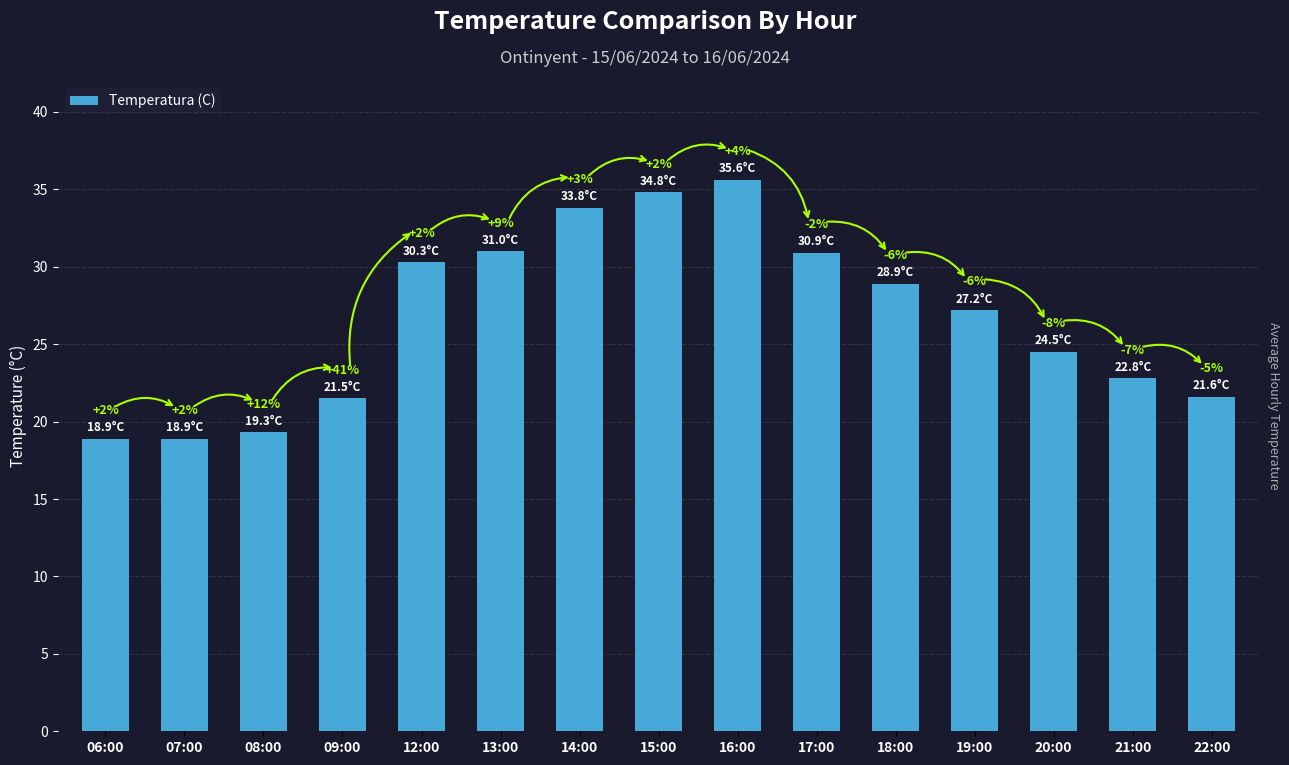

What is the ratio of the value at 22:00 to the value at 16:00?

0.6